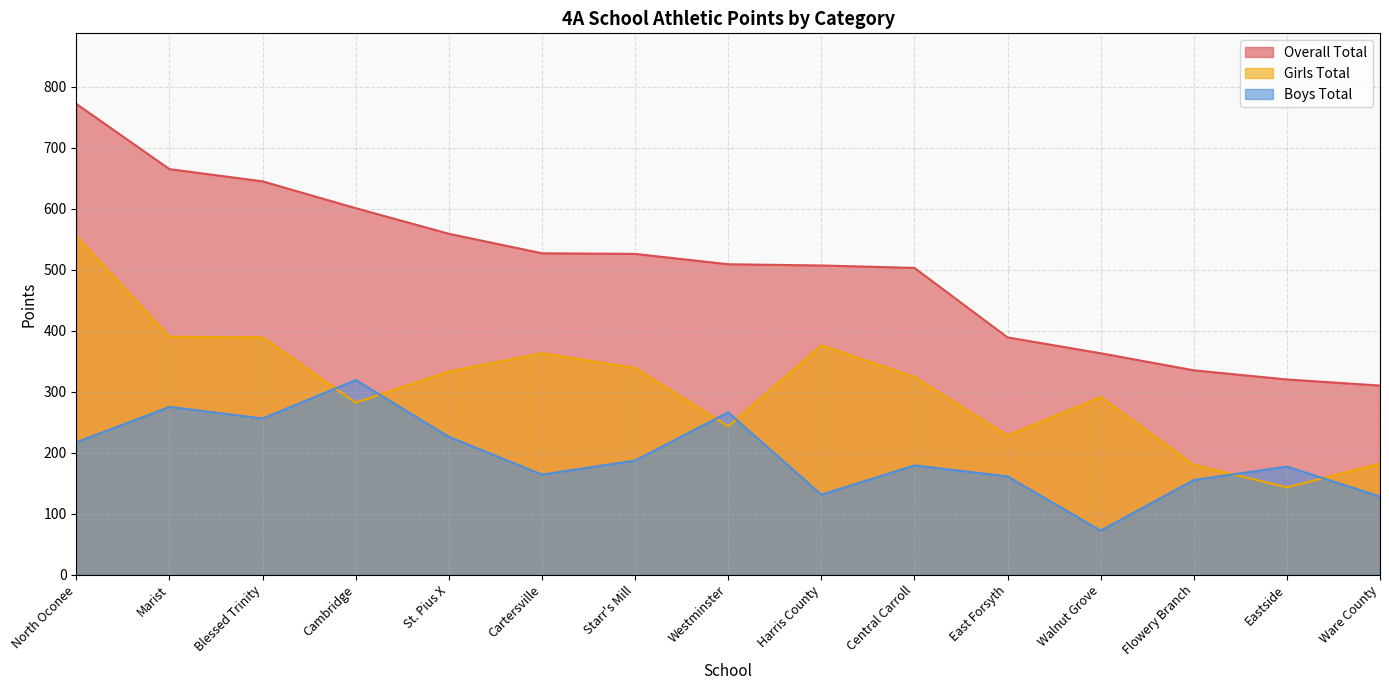

Which label corresponds to the largest value in the chart?

North Oconee